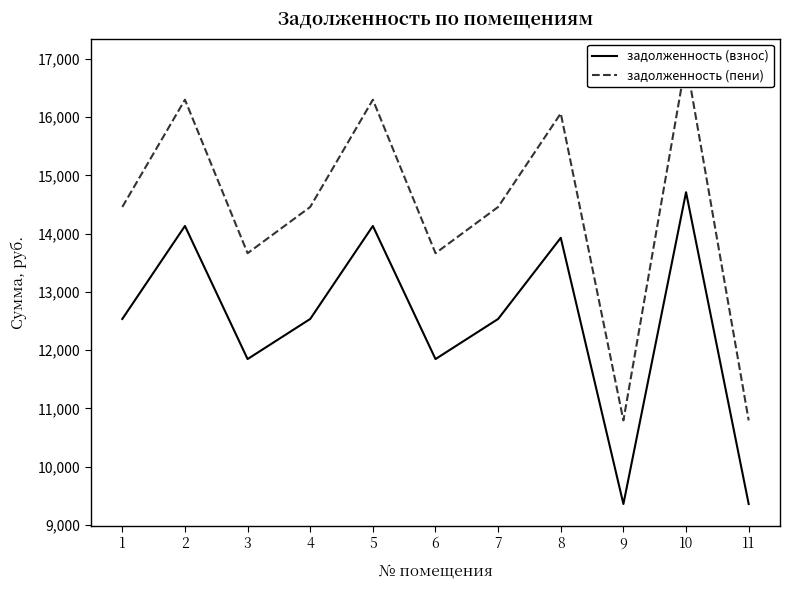

Rank the series at 4 from lowest to highest value.

задолженность (взнос), задолженность (пени)